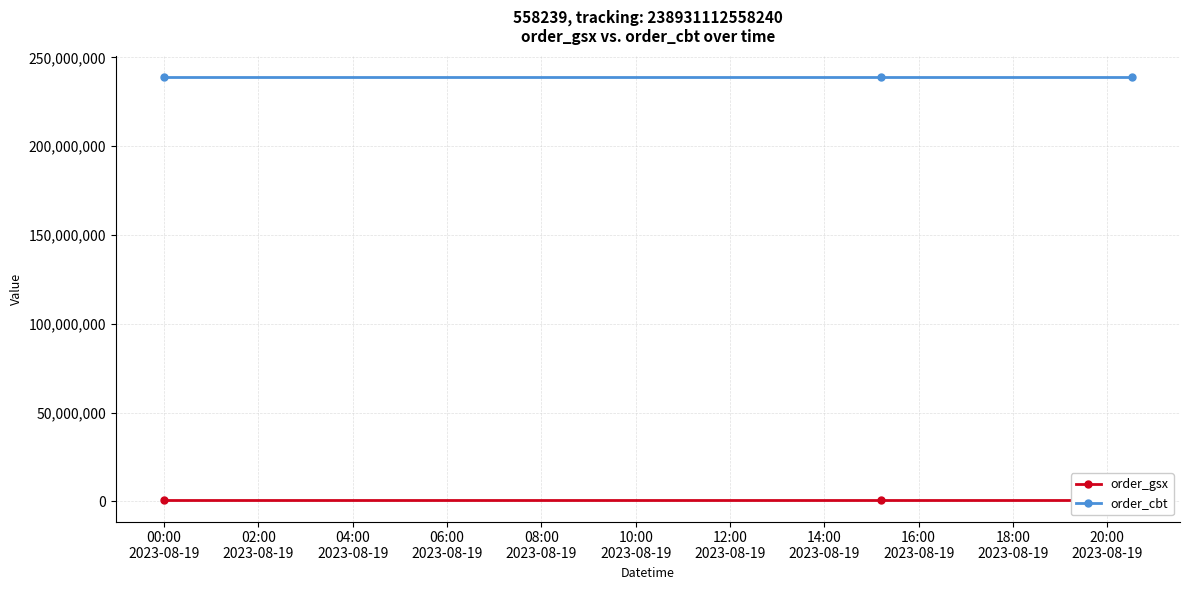

What is the total value across all series at 02:00
2023-08-19?

239489351